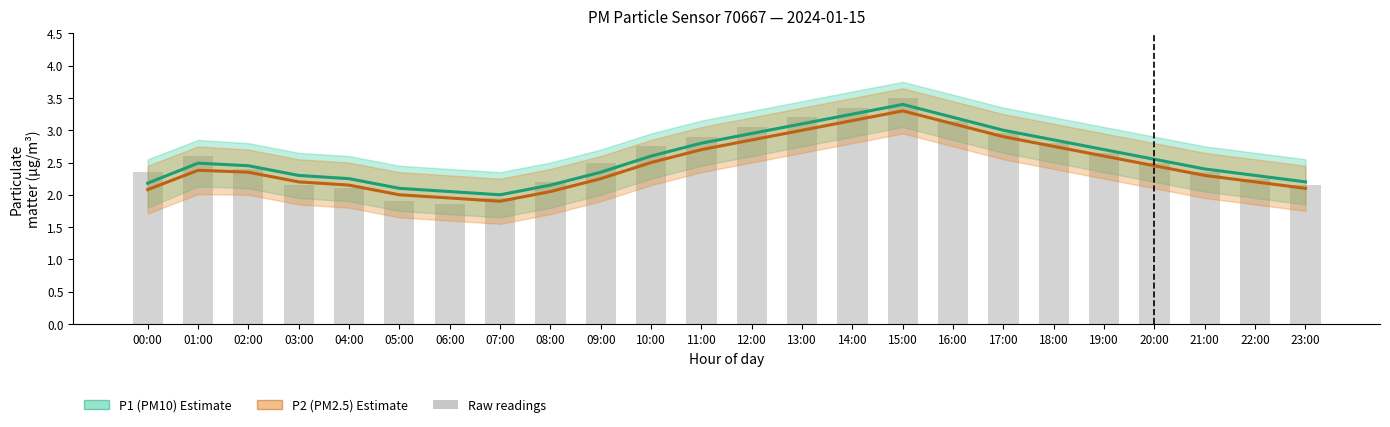

At how many categories does at least one series exceed 2?

23